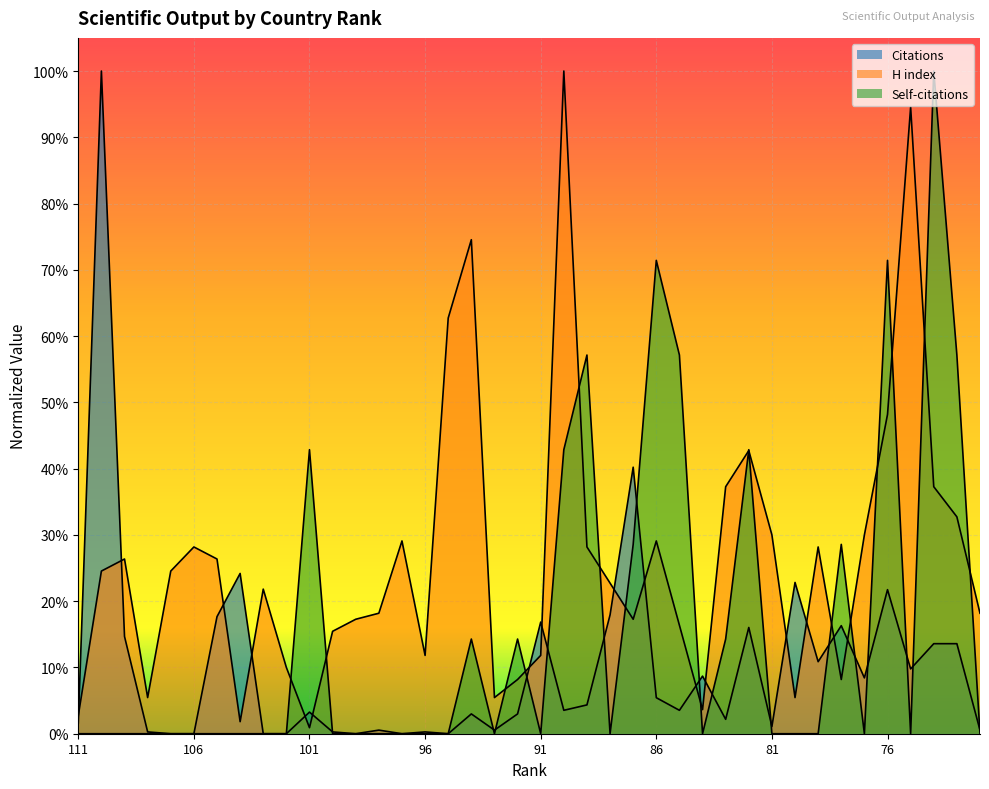

Which series changed the most between 102 and 93?

H index